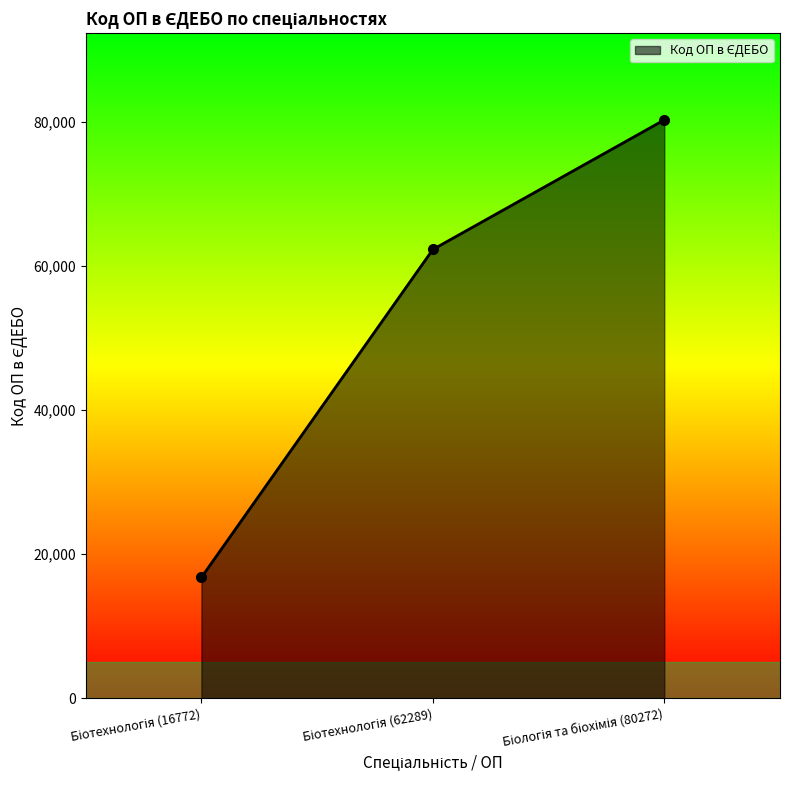

What is the sum of all values?

159333